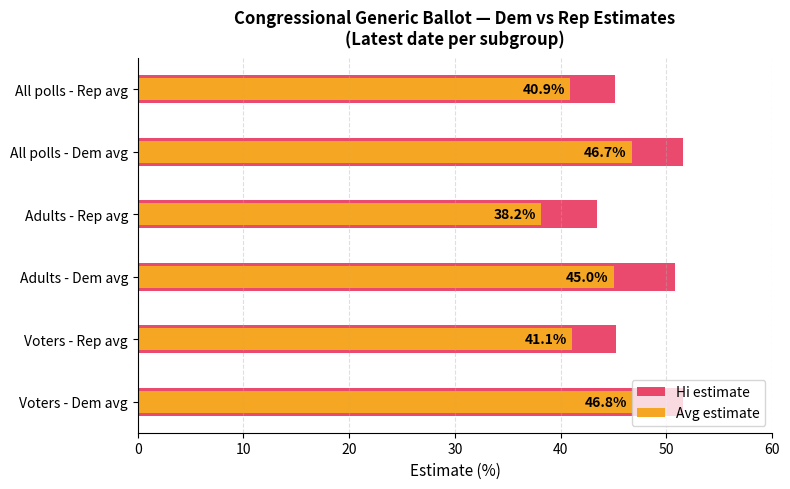

At Voters - Dem avg, list the series in order from smallest to largest.

Avg estimate, Hi estimate